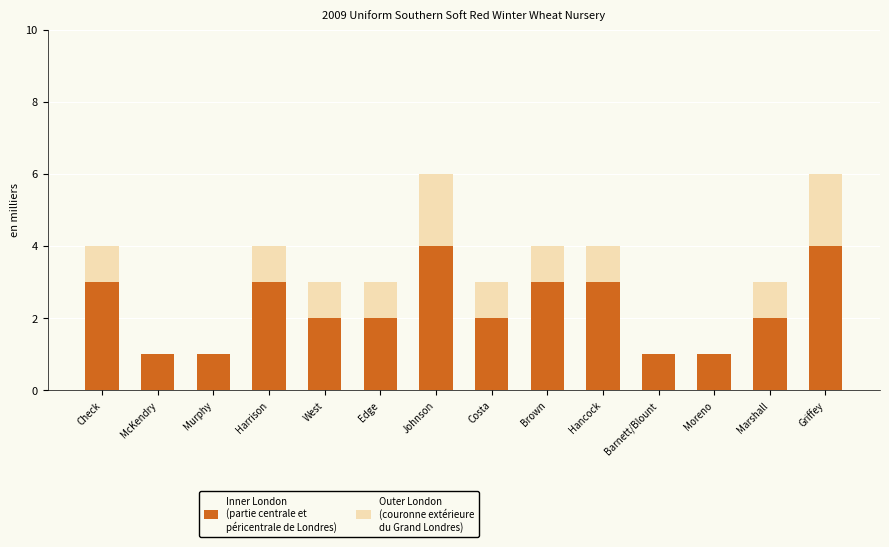

What is the total value across all series at West?

3